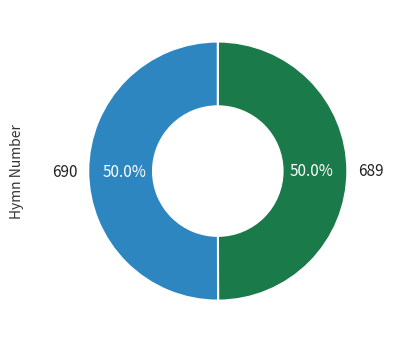

To the nearest percent, what portion does 689 represent?

50%